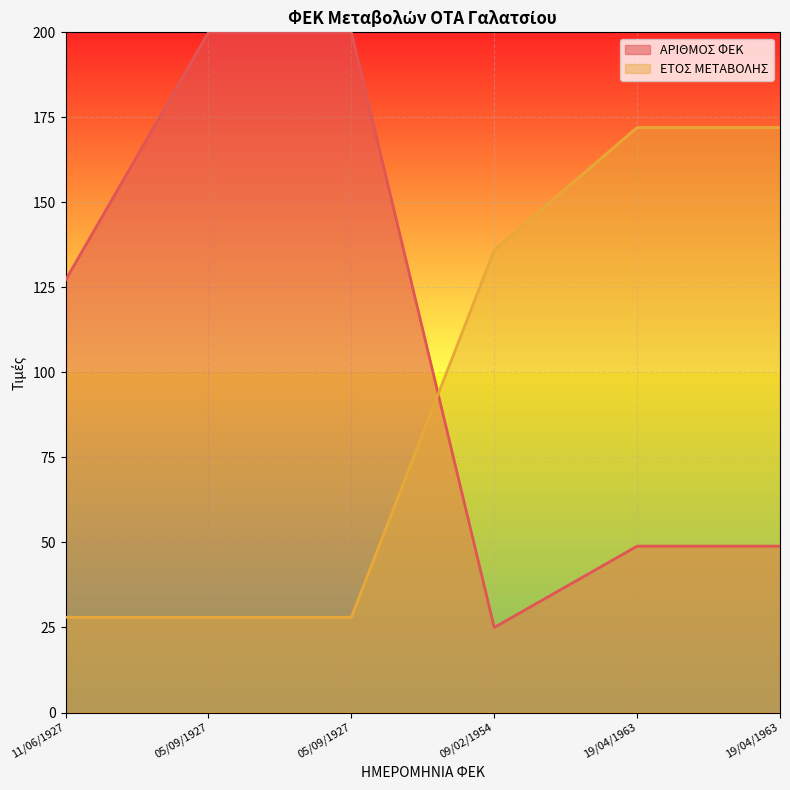

What is the difference between the ΕΤΟΣ ΜΕΤΑΒΟΛΗΣ values at 11/06/1927 and 09/02/1954?

108.0